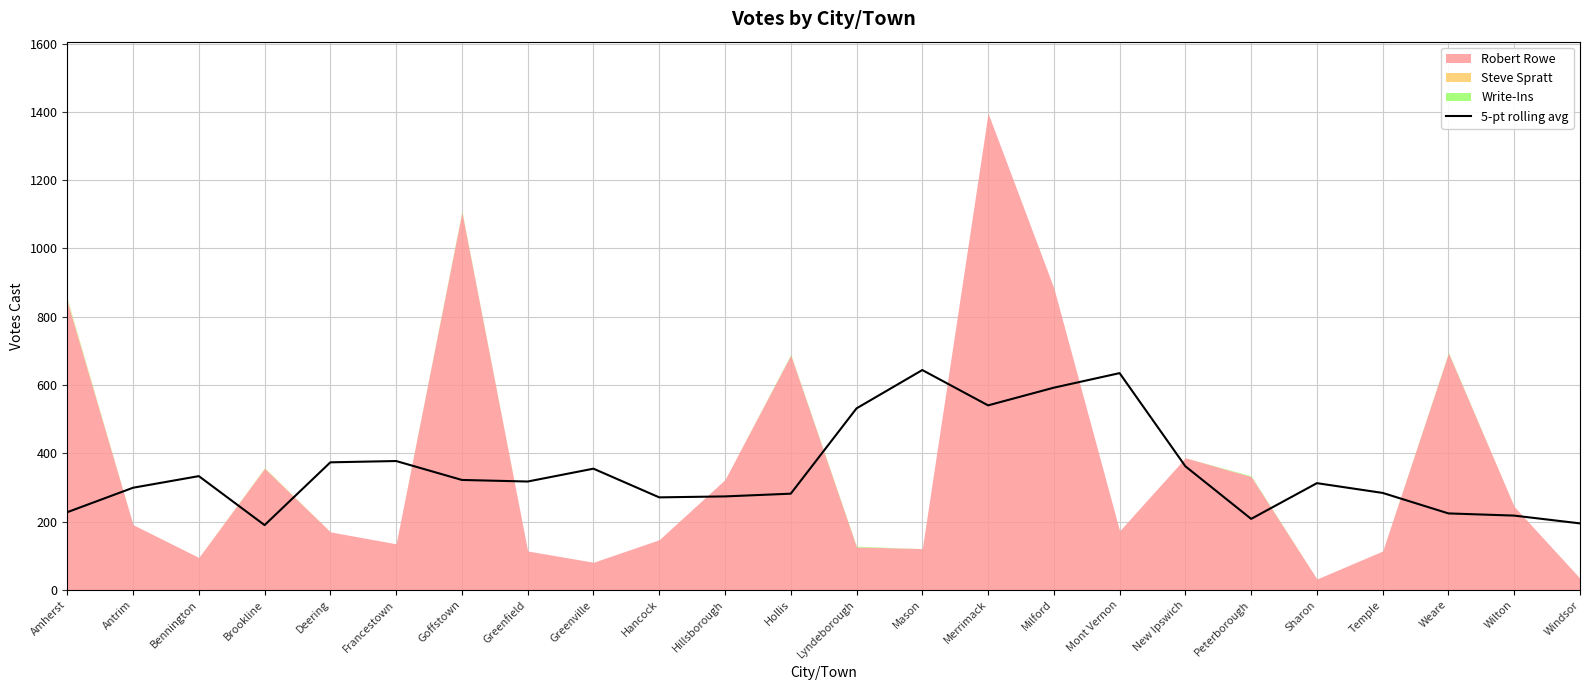

Reading left to right, transcribe all the data shown in this chart.

227.6	299.2	333.2	189.8	373.6	377.4	322.0	317.4	355.0	271.0	273.8	281.8	531.6	643.8	540.4	592.2	634.8	362.0	208.0	312.6	284.0	224.0	217.6	194.8